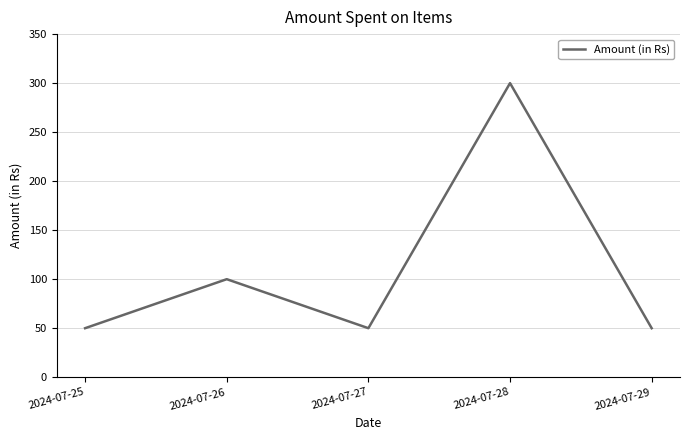

What is the average value?

110